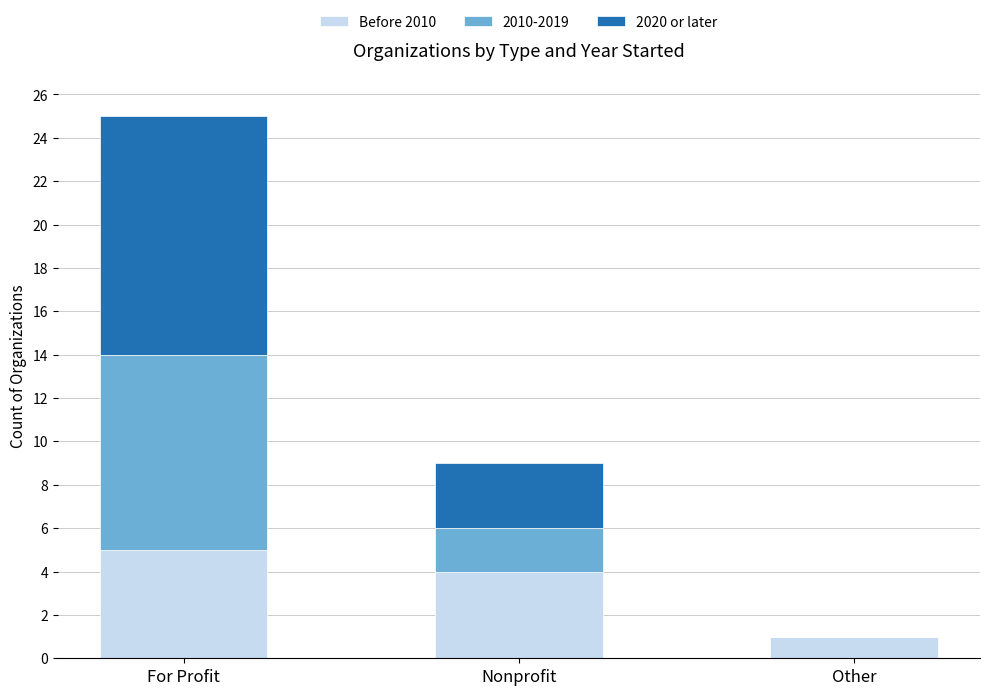

What are all the series names shown in the legend?

Before 2010, 2010-2019, 2020 or later